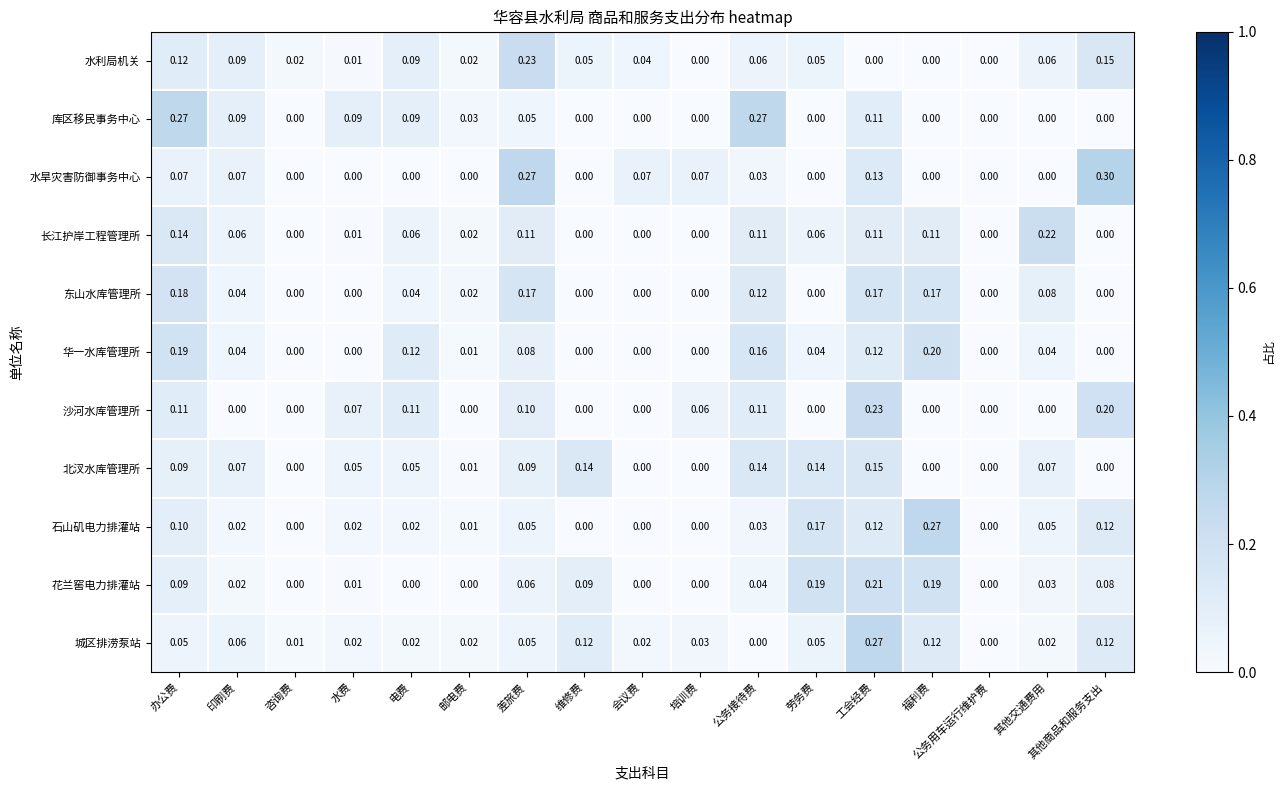

How many series are shown in this chart?

11